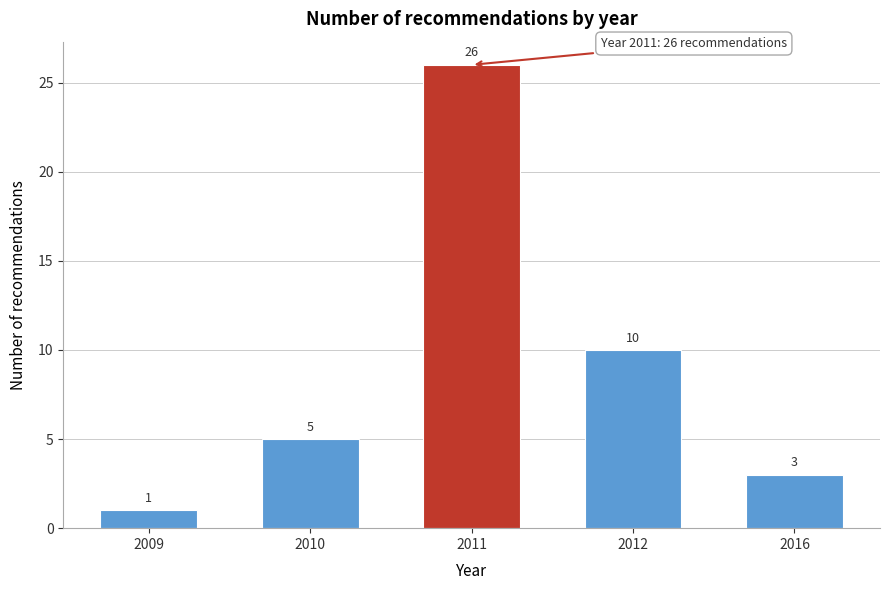

Reading left to right, what are all the values shown in this chart?

1	5	26	10	3